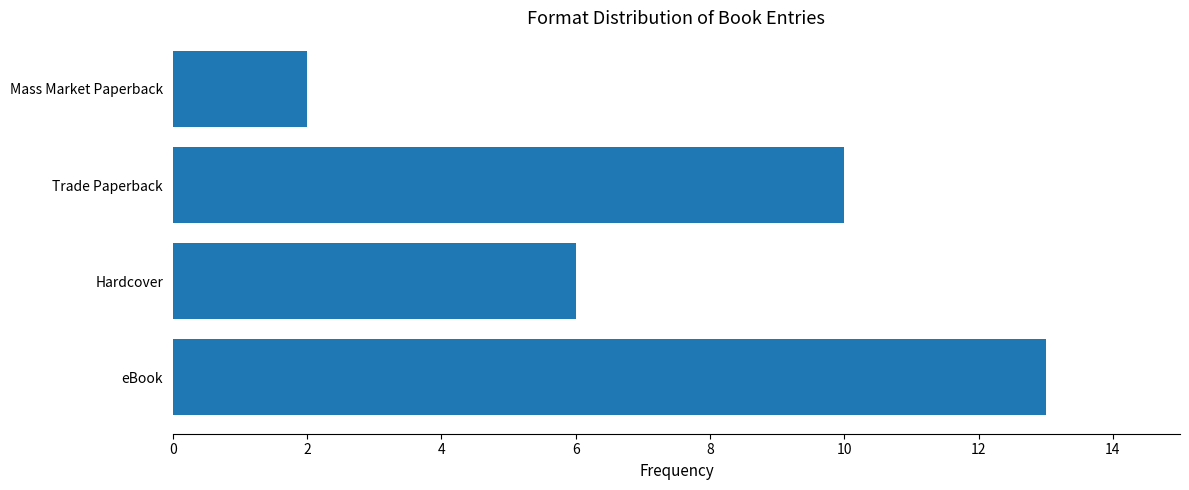

Which has a higher value, Hardcover or Mass Market Paperback?

Hardcover